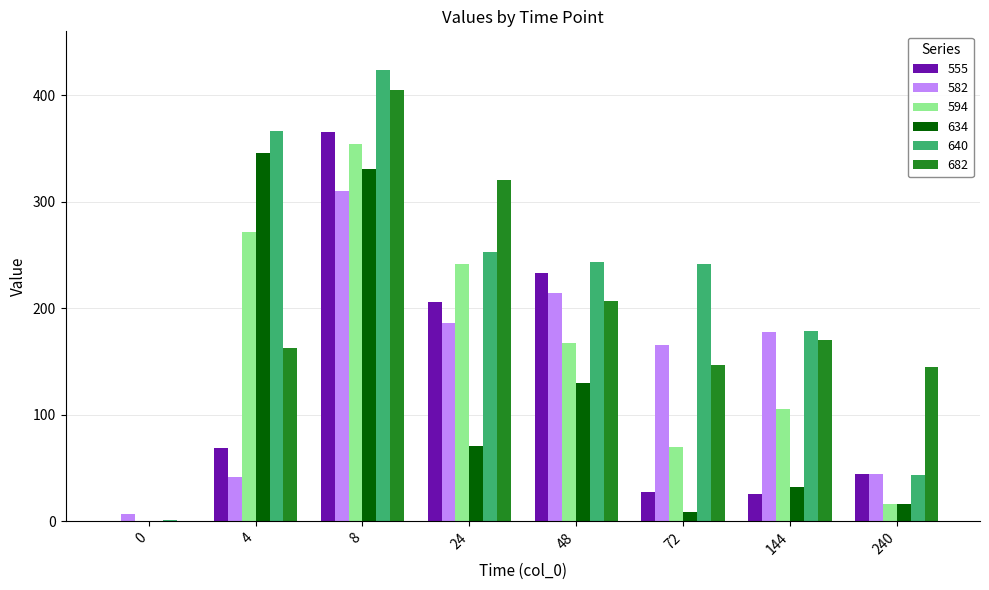

The 682 series shows 273.8 at 48. True or false?

False